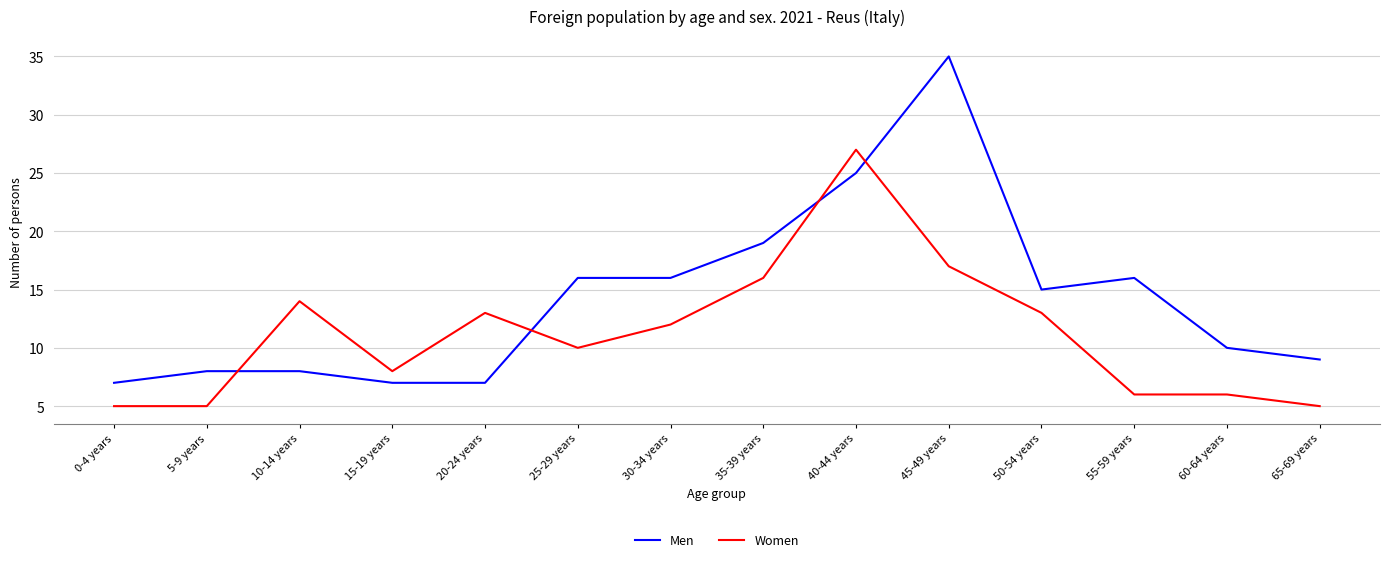

At 15-19 years, list the series in order from largest to smallest.

Women, Men